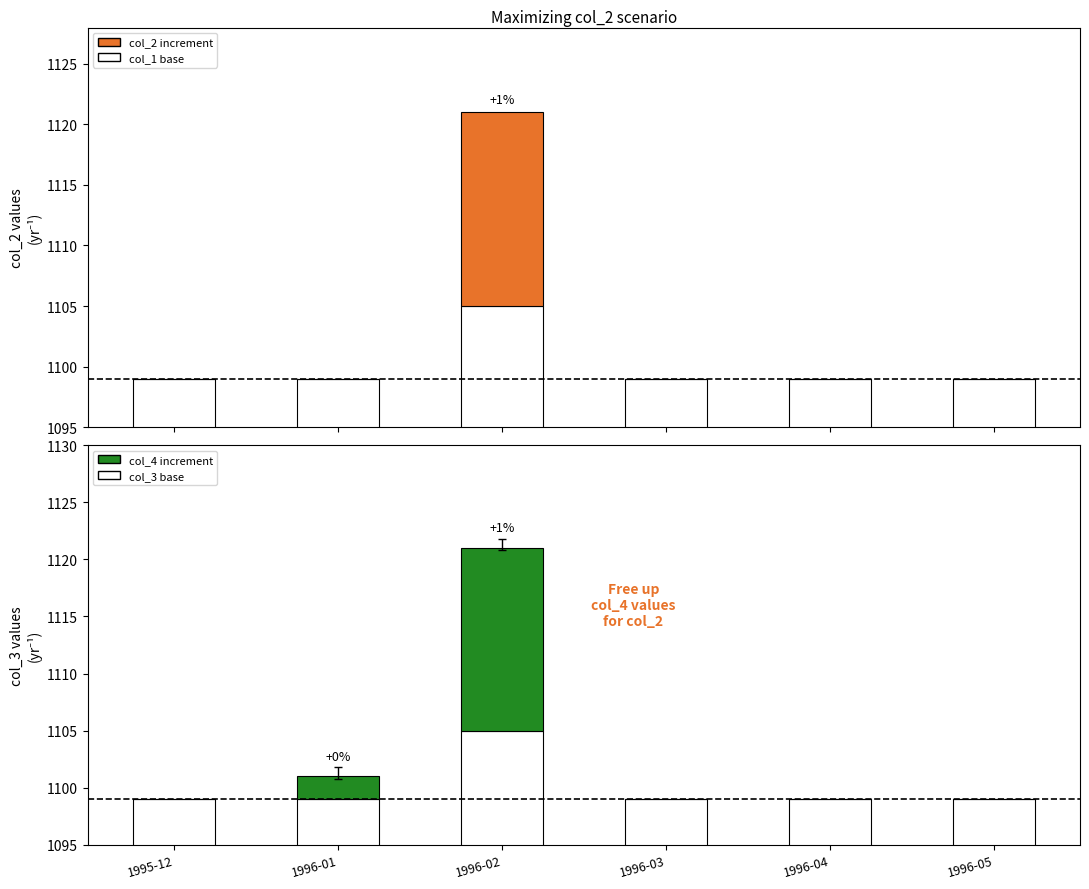

At which category does the chart reach its minimum across all series?

1995-12